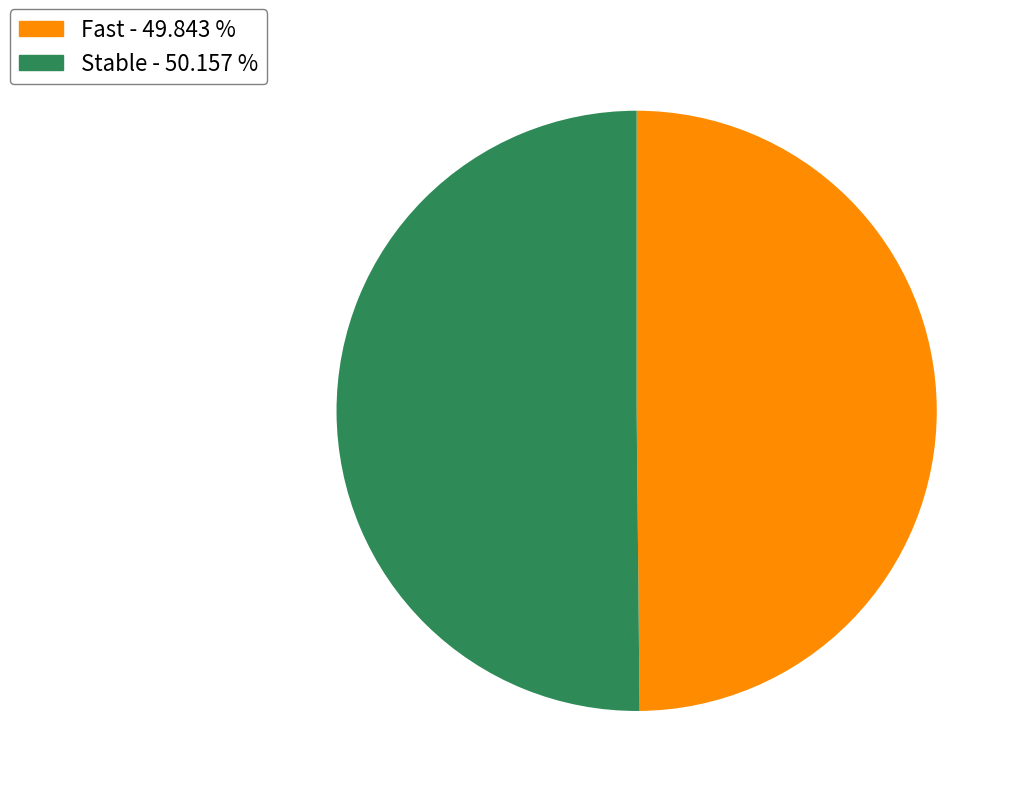

Combined, do Fast - 49.843 % and Stable - 50.157 % account for over 50%?

Yes